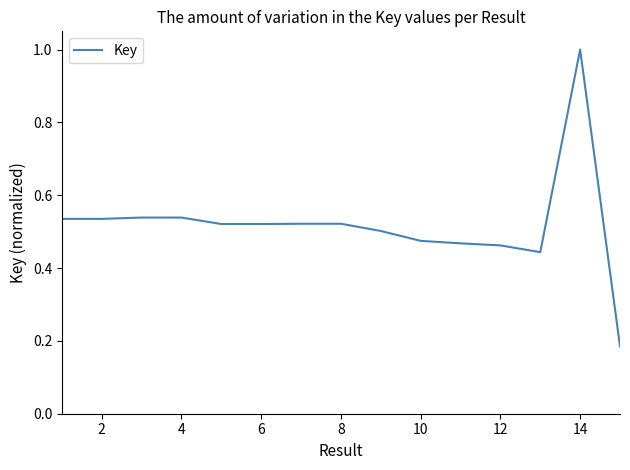

What is the greatest value displayed?

1.0